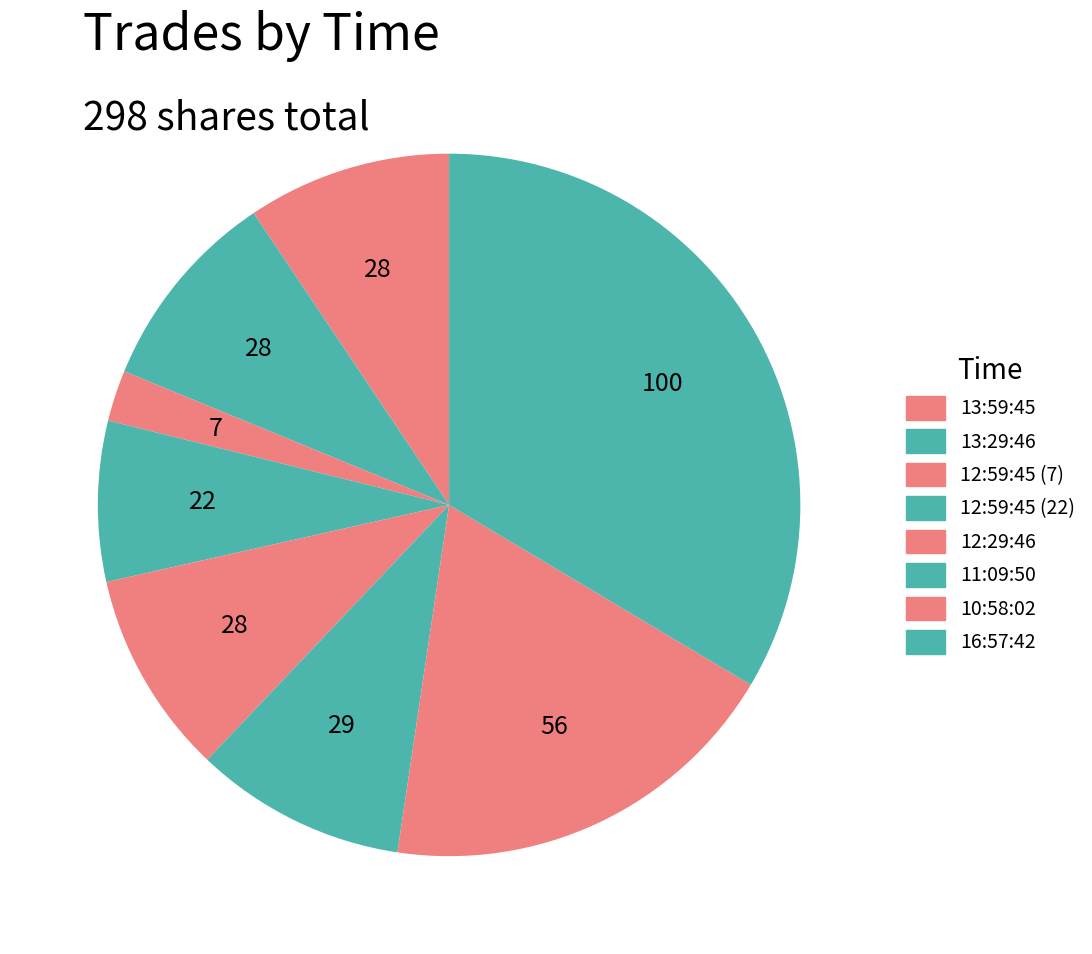

What is the change in value from 12:29:46 to 11:09:50?

+1